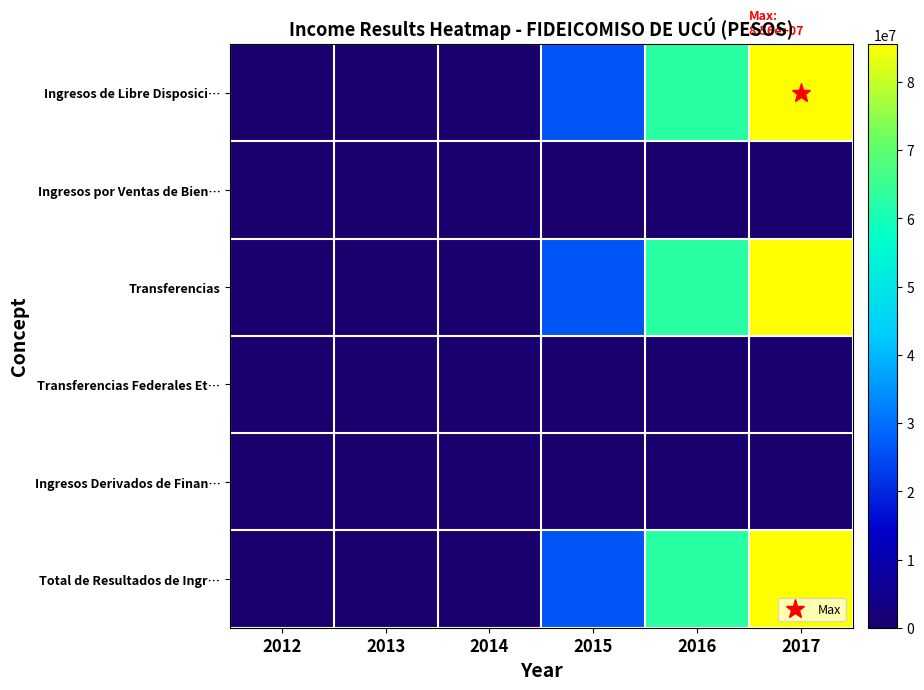

Reading left to right, list all the values displayed in this chart.

Ingresos de Libre Disposici…: 2012=0.0	2013=0.0	2014=0.0	2015=26168586.8	2016=62664161.0	2017=85578311.5
Ingresos por Ventas de Bien…: 2012=0.0	2013=0.0	2014=0.0	2015=1394.9	2016=7894.8	2017=0.0
Transferencias: 2012=0.0	2013=0.0	2014=0.0	2015=26167191.9	2016=62656266.2	2017=85578311.5
Transferencias Federales Et…: 2012=0.0	2013=0.0	2014=0.0	2015=0.0	2016=0.0	2017=0.0
Ingresos Derivados de Finan…: 2012=0.0	2013=0.0	2014=0.0	2015=0.0	2016=0.0	2017=0.0
Total de Resultados de Ingr…: 2012=0.0	2013=0.0	2014=0.0	2015=26168586.8	2016=62664161.0	2017=85578311.5